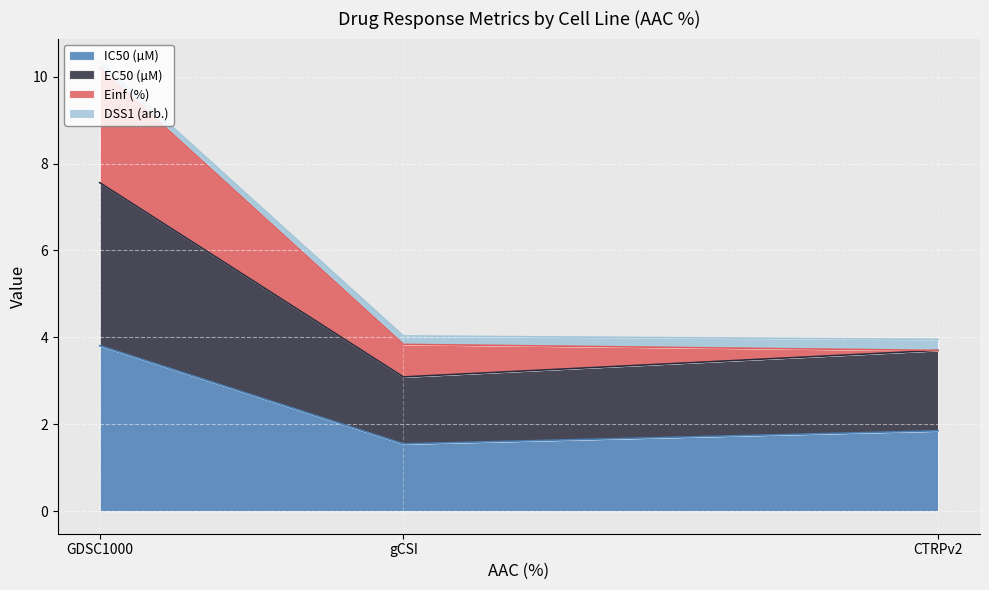

What is the lowest value of the IC50 (µM) series?

1.6